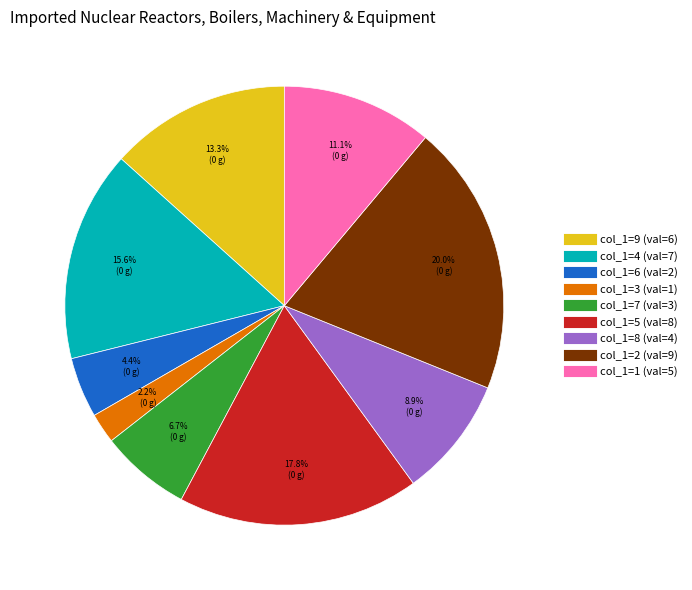

Is there any slice that represents more than half of the pie?

No